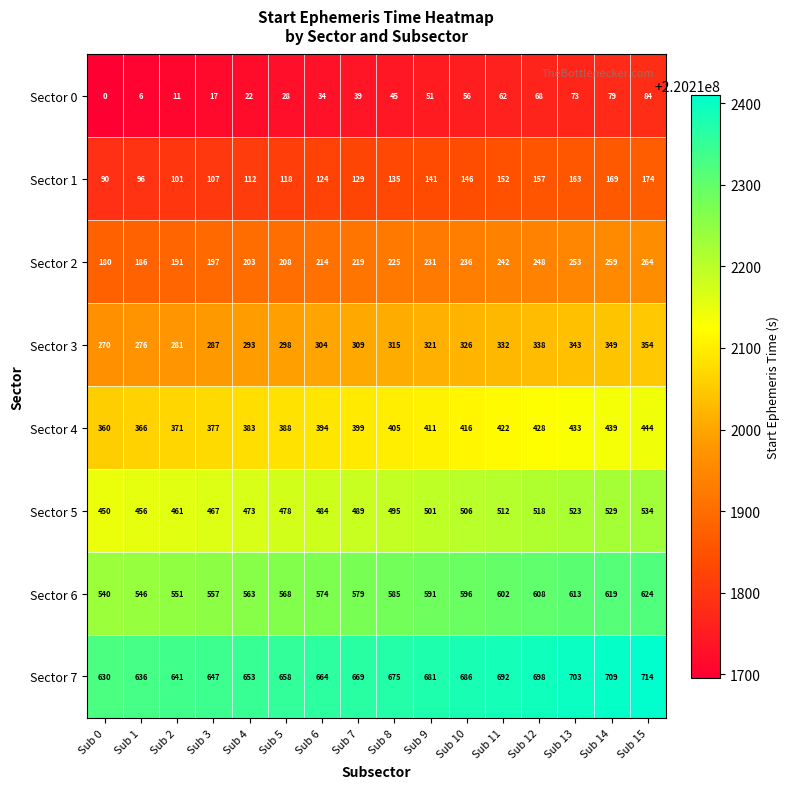

At which label is Sector 5 closest to 492?

Sub 7